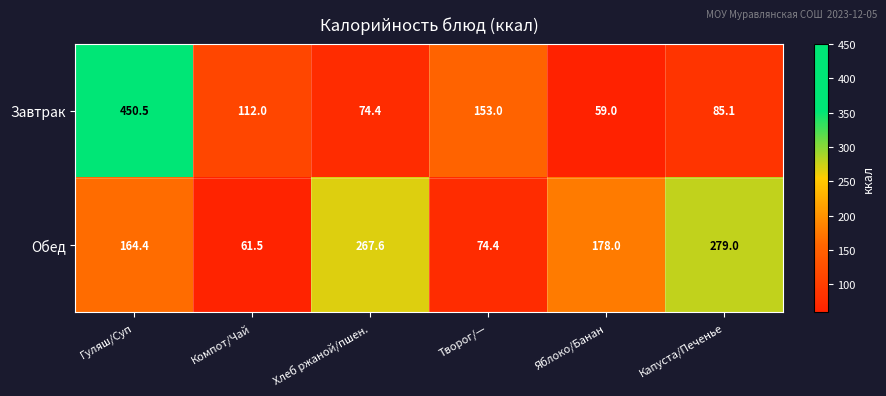

What is the spread (max minus min) of values at Творог/—?

78.6